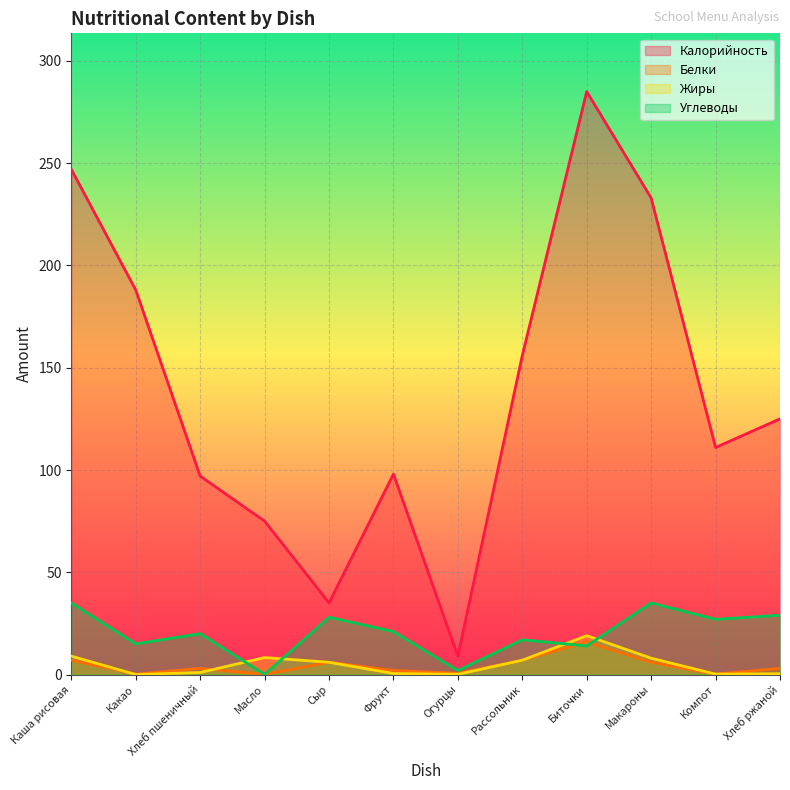

What is the average value of the Калорийность series?

138.2